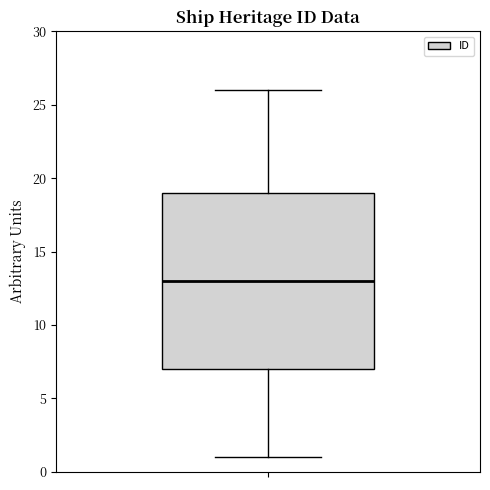

Read this box plot against the y-axis: the position of the median line, the range covered by the box, and the ends of both whiskers. The values are not printed on the chart, so give them approximately, as read against the axis.

median 13, box 7 to 19, whiskers 1 to 26